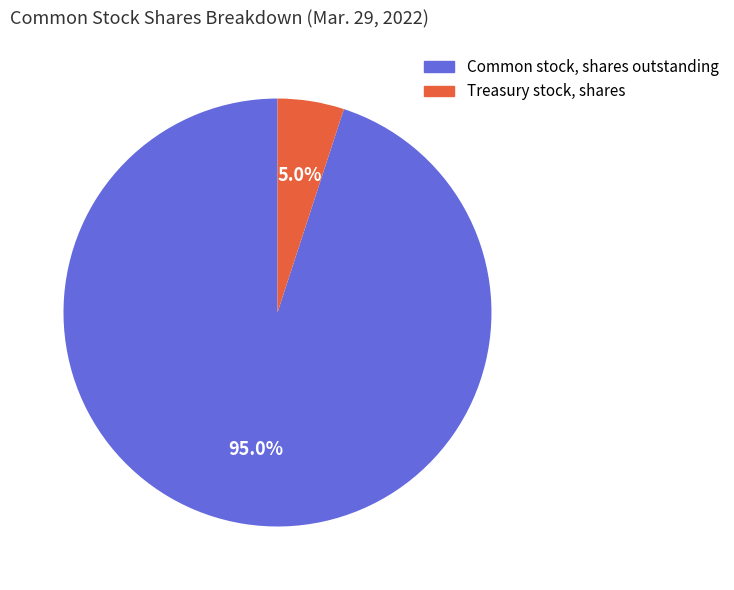

Which slice is the largest?

Common stock, shares outstanding